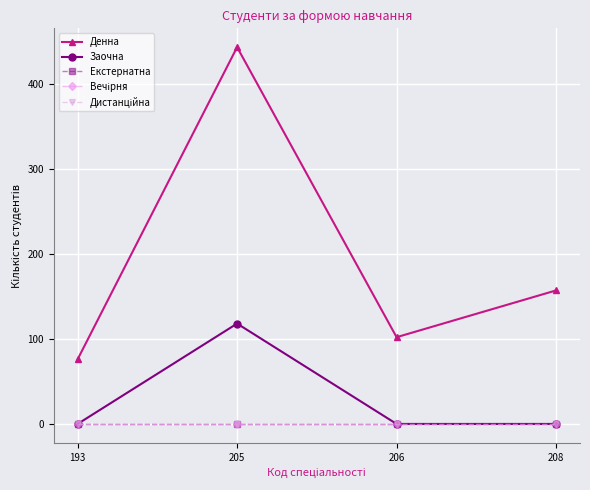

True or false: Вечірня and Дистанційна intersect in this chart.

False